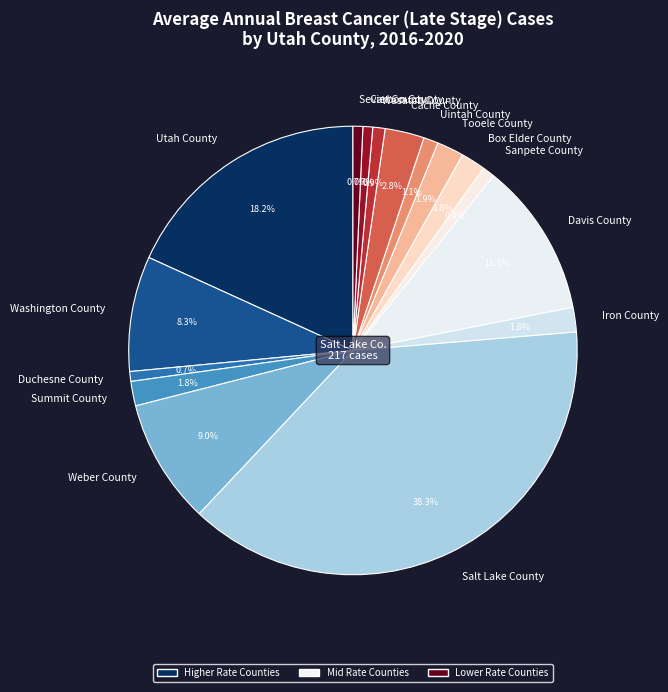

Is there any slice that represents more than half of the pie?

No